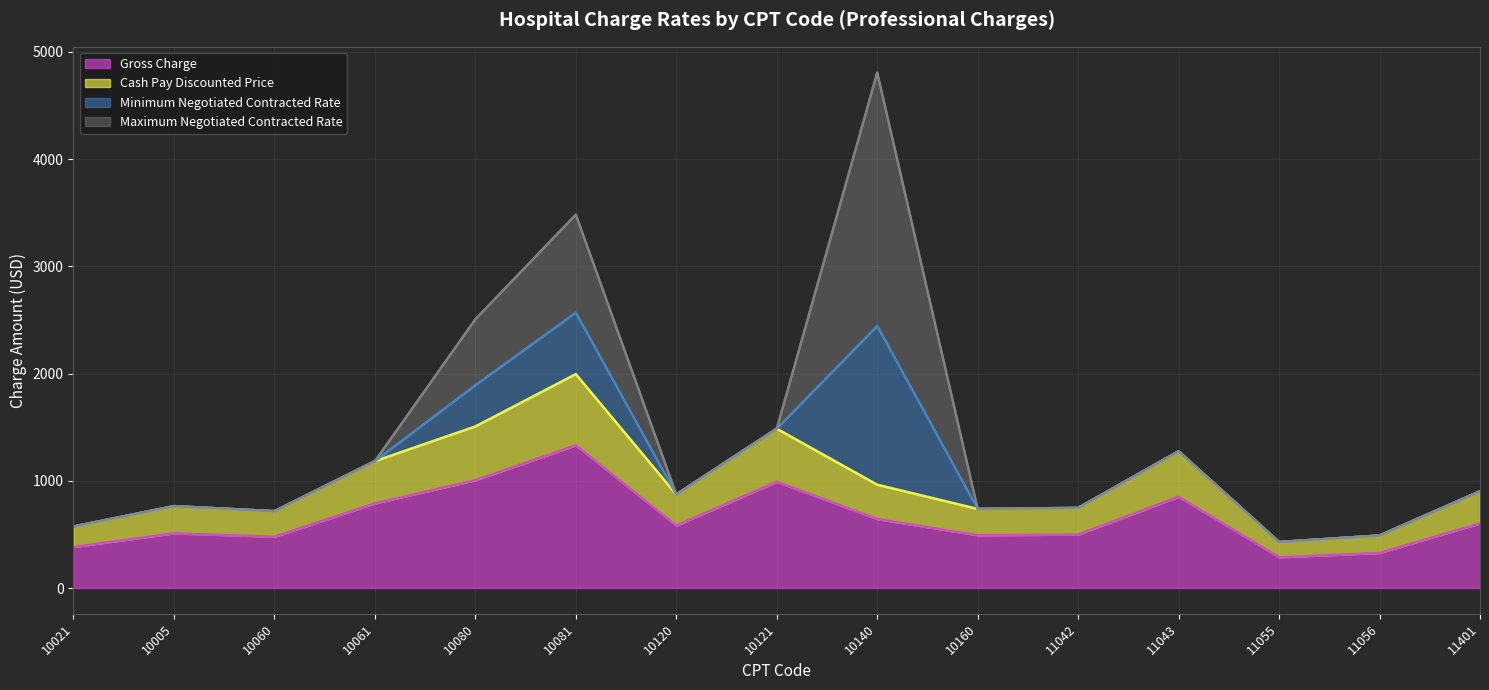

What is the highest value of the Gross Charge series?

1330.3